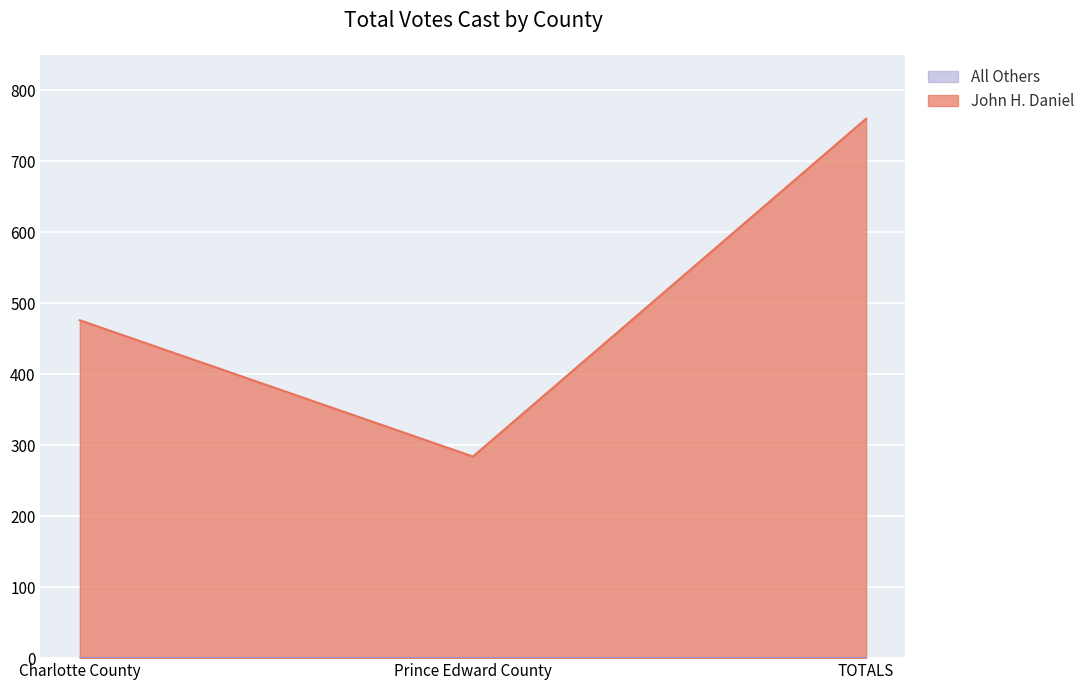

List the labels in order of value, smallest first.

Prince Edward County, Charlotte County, TOTALS